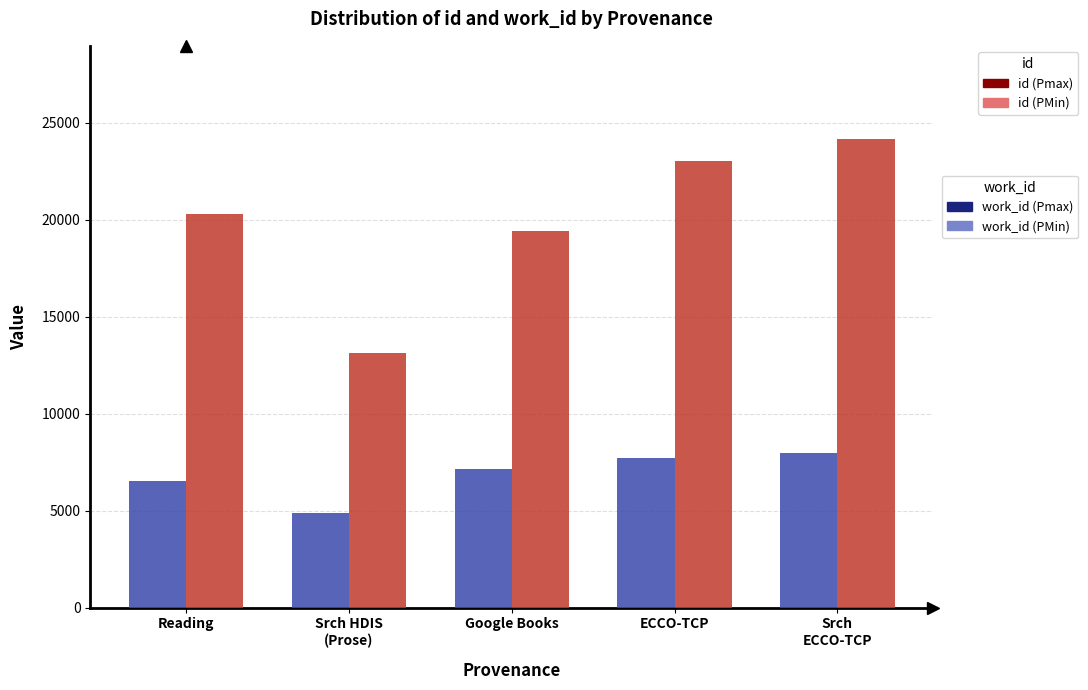

At which category is the sum across all series the highest?

Srch
ECCO-TCP